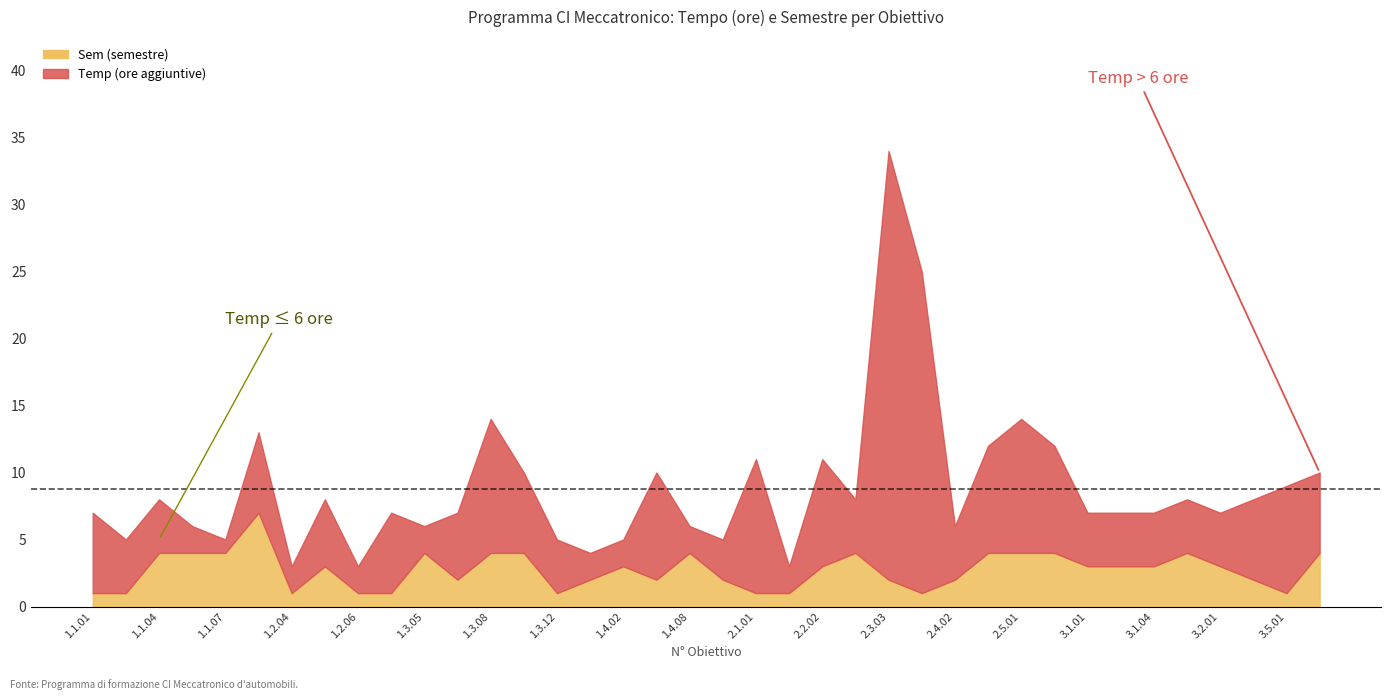

Which series has the largest total across all categories?

Temp (ore)